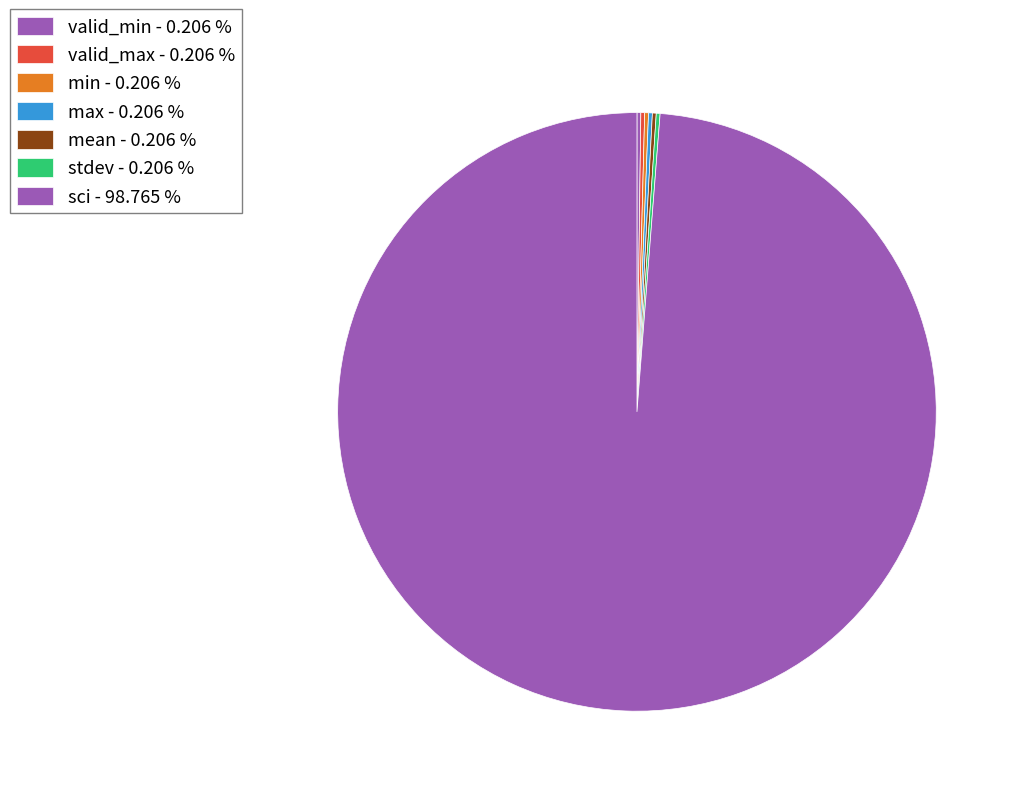

To the nearest percent, what is the average slice percentage?

14%